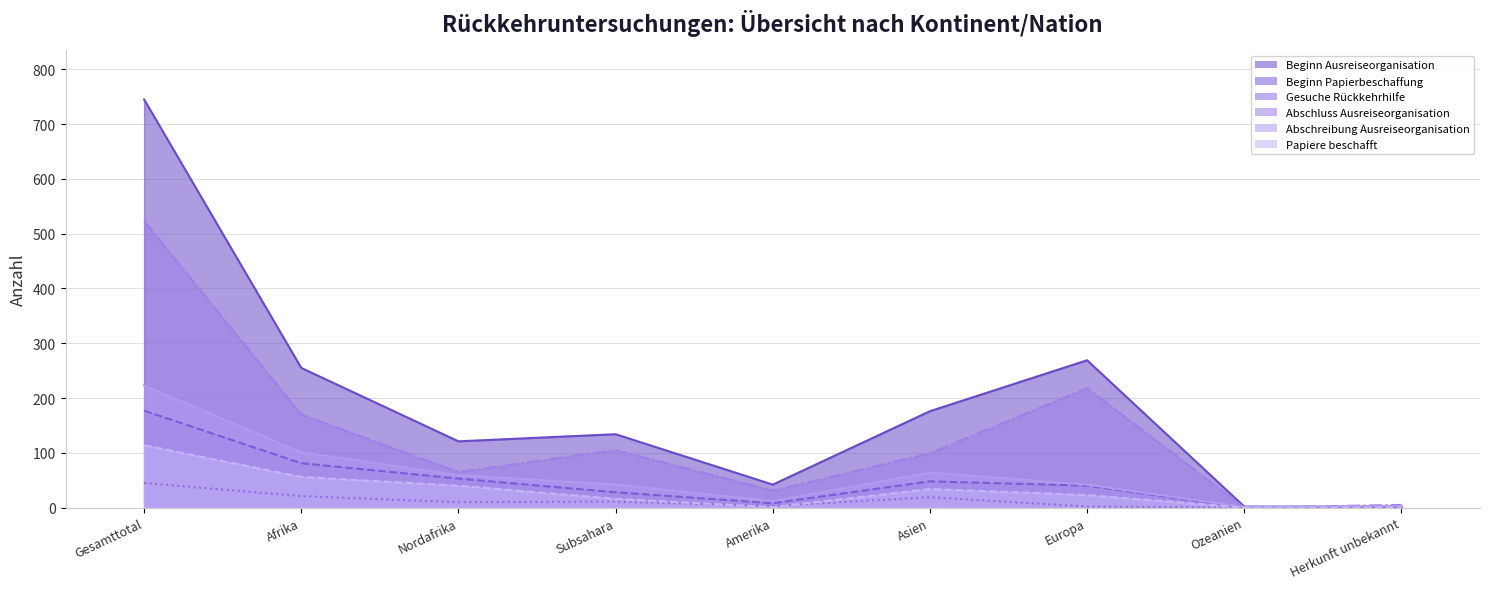

Is it true that Abschreibung Ausreiseorganisation equals 59 at Nordafrika?

True